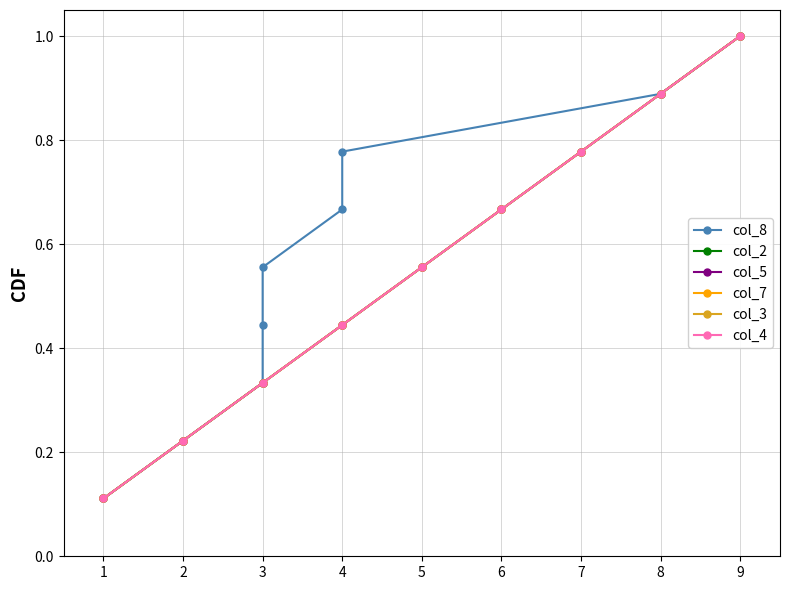

Count the col_7 values in the range 0 to 1.

9